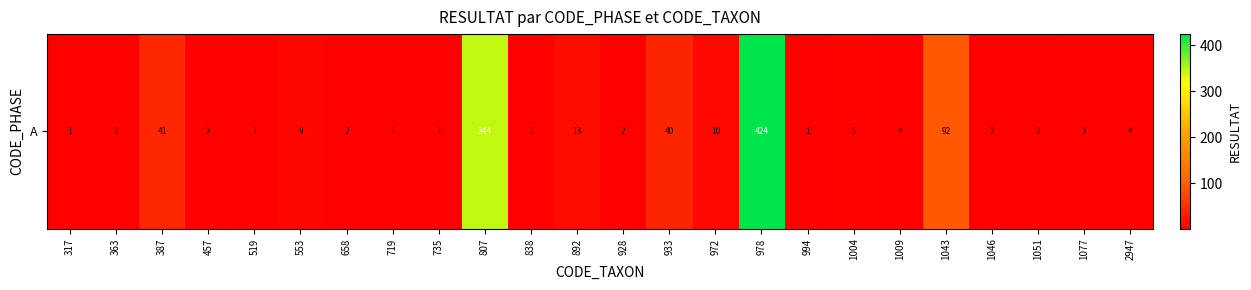

What is the ratio of the value at 317 to the value at 1051?

0.5